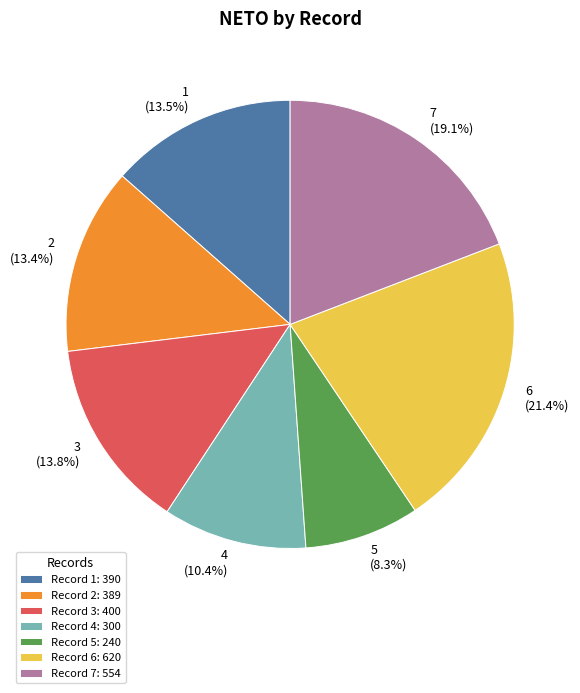

Is there a majority slice in this chart?

No